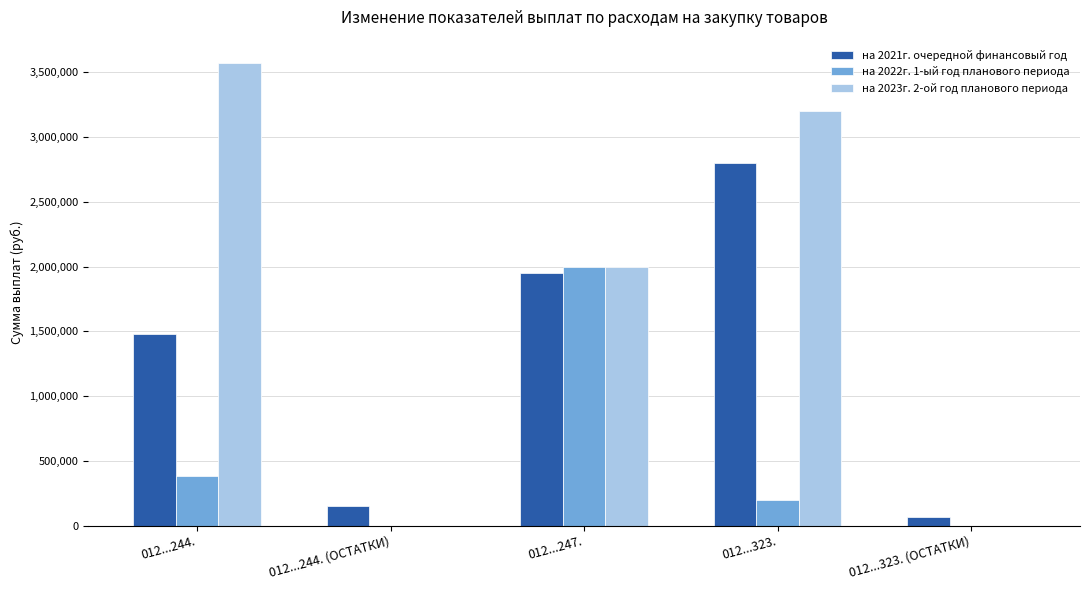

The на 2022г. 1-ый год планового периода series shows 0.0 at 012...323. (ОСТАТКИ). True or false?

True